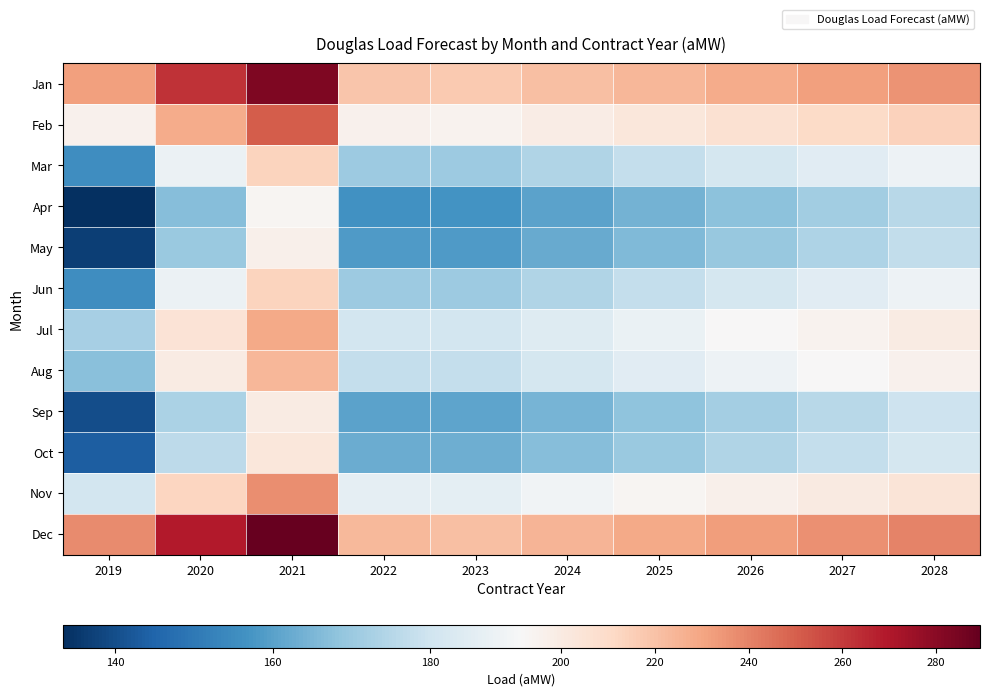

Reading right to left, what are all the values shown in this chart?

Jan: 2028=235.6	2027=231.8	2026=228.0	2025=224.3	2024=220.7	2023=217.1	2022=218.6	2021=283.1	2020=262.4	2019=231.3
Feb: 2028=213.8	2027=209.9	2026=206.2	2025=202.4	2024=198.8	2023=195.3	2022=196.1	2021=250.6	2020=227.7	2019=195.8
Mar: 2028=188.8	2027=185.0	2026=181.2	2025=177.5	2024=173.8	2023=170.3	2022=170.3	2021=213.4	2020=188.1	2019=155.3
Apr: 2028=175.3	2027=171.4	2026=167.7	2025=163.9	2024=160.3	2023=156.8	2022=156.4	2021=193.2	2020=166.6	2019=133.4
May: 2028=177.4	2027=173.5	2026=169.7	2025=166.0	2024=162.4	2023=158.8	2022=158.5	2021=196.3	2020=169.9	2019=136.8
Jun: 2028=188.8	2027=185.0	2026=181.2	2025=177.5	2024=173.8	2023=170.3	2022=170.3	2021=213.4	2020=188.1	2019=155.3
Jul: 2028=199.2	2027=195.4	2026=191.6	2025=187.9	2024=184.2	2023=180.7	2022=181.1	2021=228.9	2020=204.6	2019=172.2
Aug: 2028=196.1	2027=192.2	2026=188.5	2025=184.8	2024=181.1	2023=177.6	2022=177.8	2021=224.2	2020=199.6	2019=167.1
Sep: 2028=179.4	2027=175.6	2026=171.8	2025=168.1	2024=164.5	2023=160.9	2022=160.7	2021=199.4	2020=173.2	2019=140.1
Oct: 2028=181.5	2027=177.7	2026=173.9	2025=170.2	2024=166.6	2023=163.0	2022=162.8	2021=202.5	2020=176.5	2019=143.5
Nov: 2028=204.4	2027=200.6	2026=196.8	2025=193.1	2024=189.4	2023=185.9	2022=186.4	2021=236.6	2020=212.8	2019=180.7
Dec: 2028=239.8	2027=235.9	2026=232.2	2025=228.5	2024=224.8	2023=221.3	2022=222.9	2021=289.3	2020=269.0	2019=238.1